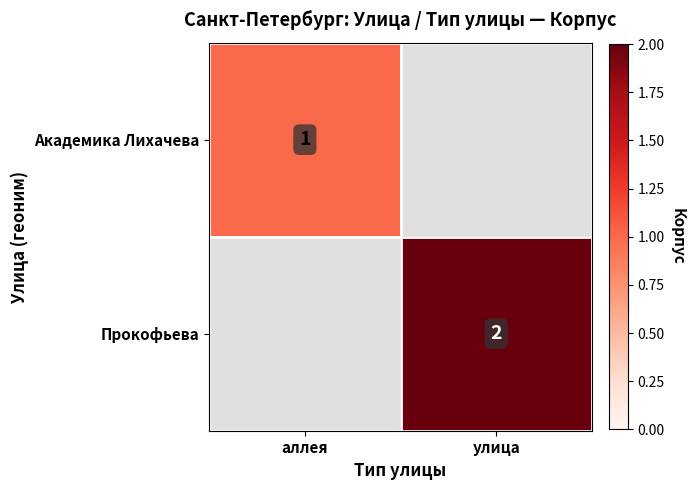

Is the value of Прокофьева at улица greater than the value of Академика Лихачева at улица?

Yes